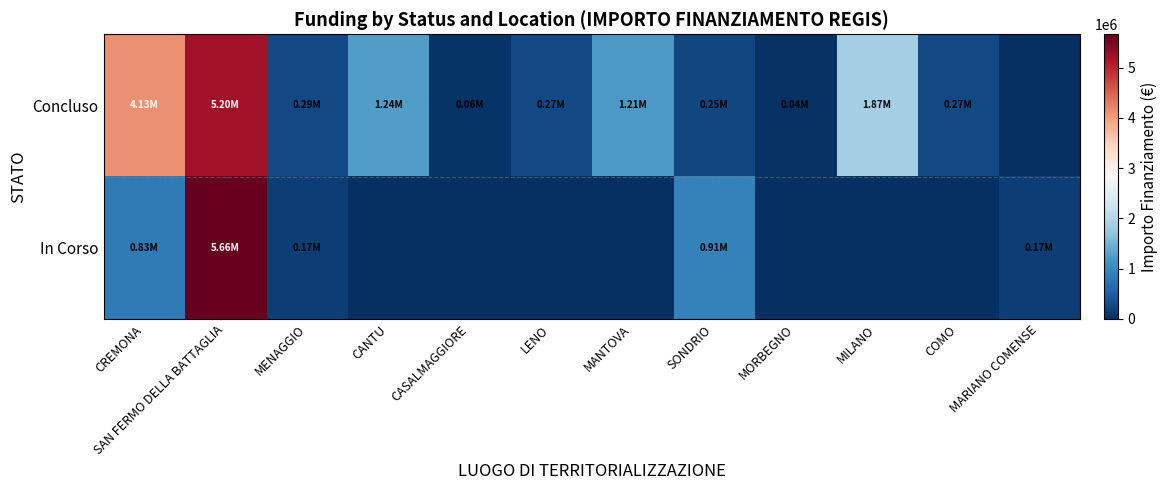

Reading right to left, extract all data points from this chart.

Concluso: MARIANO COMENSE=0.0	COMO=271682.5	MILANO=1866366.7	MORBEGNO=36600.0	SONDRIO=247700.0	MANTOVA=1206048.8	LENO=269021.9	CASALMAGGIORE=57564.0	CANTU=1242450.0	MENAGGIO=286114.4	SAN FERMO DELLA BATTAGLIA=5204614.0	CREMONA=4132595.6
In Corso: MARIANO COMENSE=165553.7	COMO=0.0	MILANO=0.0	MORBEGNO=0.0	SONDRIO=914000.0	MANTOVA=0.0	LENO=0.0	CASALMAGGIORE=0.0	CANTU=0.0	MENAGGIO=165553.7	SAN FERMO DELLA BATTAGLIA=5662257.7	CREMONA=833874.0